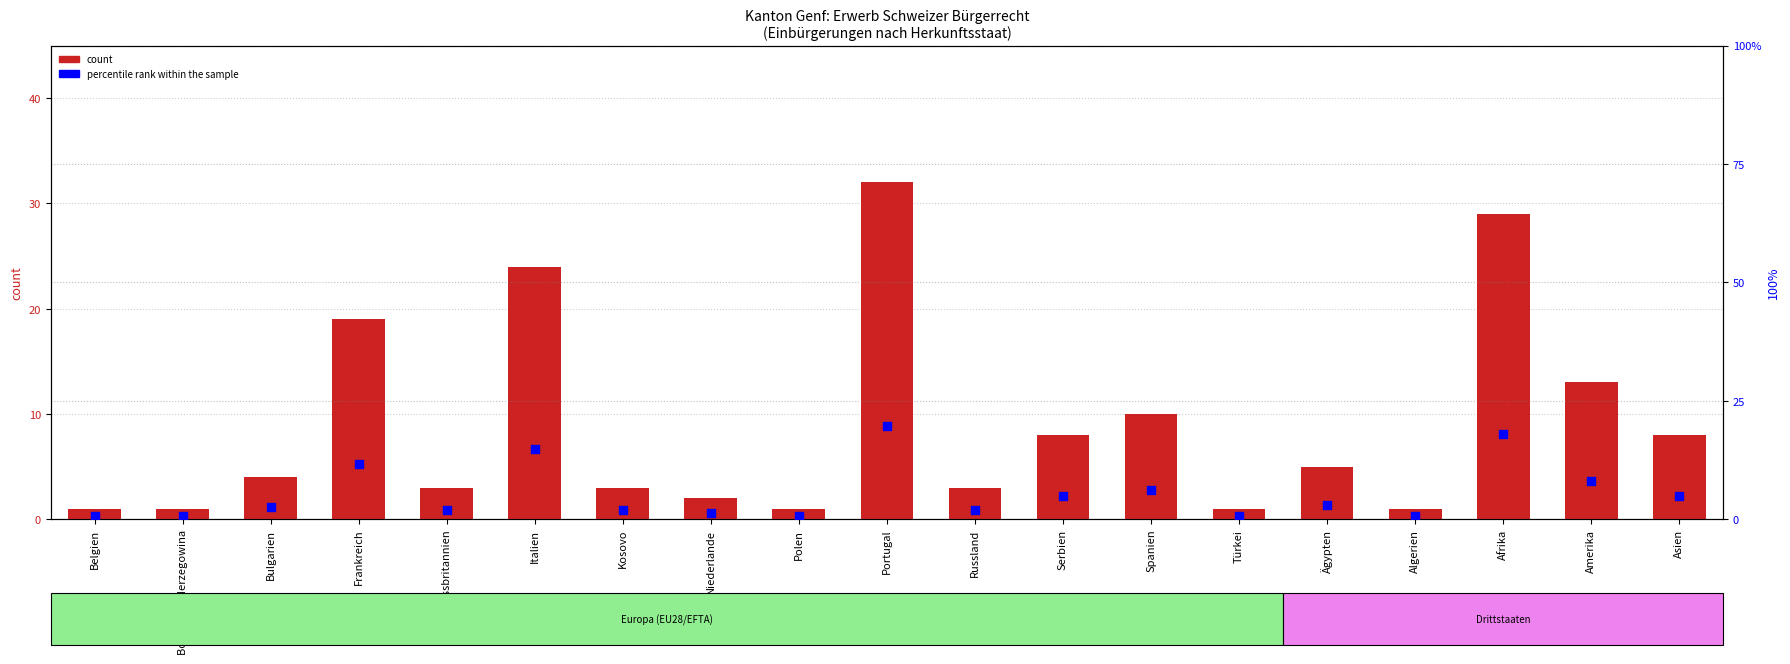

What is the total value across all series at Portugal?

51.8